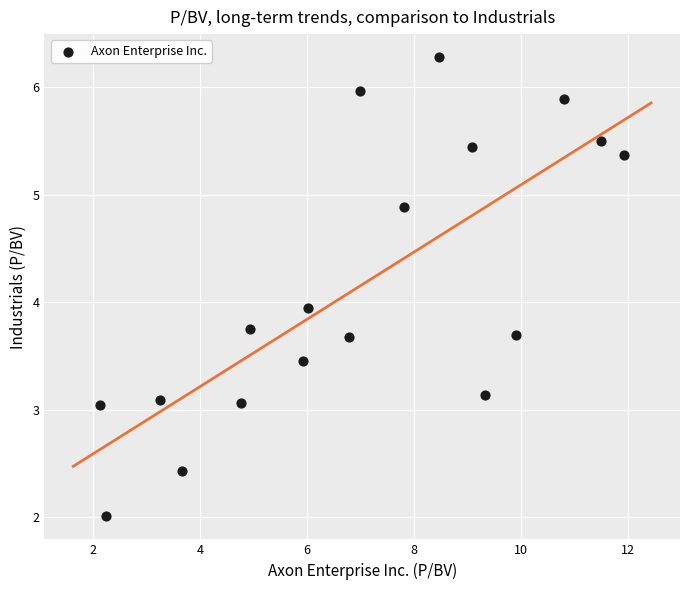

What is the range of X values (max minus min)?

9.8